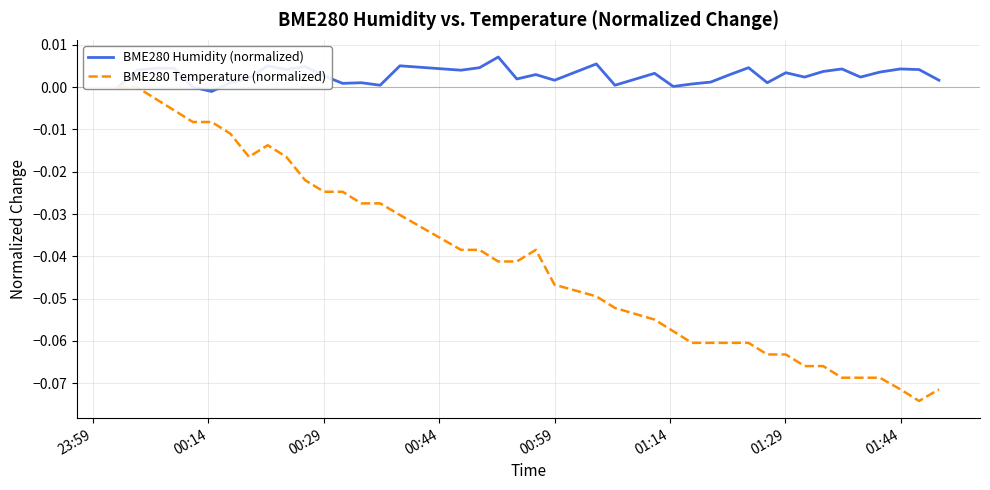

Is the value of BME280 Temperature (normalized) at 36 greater than the value of BME280 Humidity (normalized) at 01:14?

No